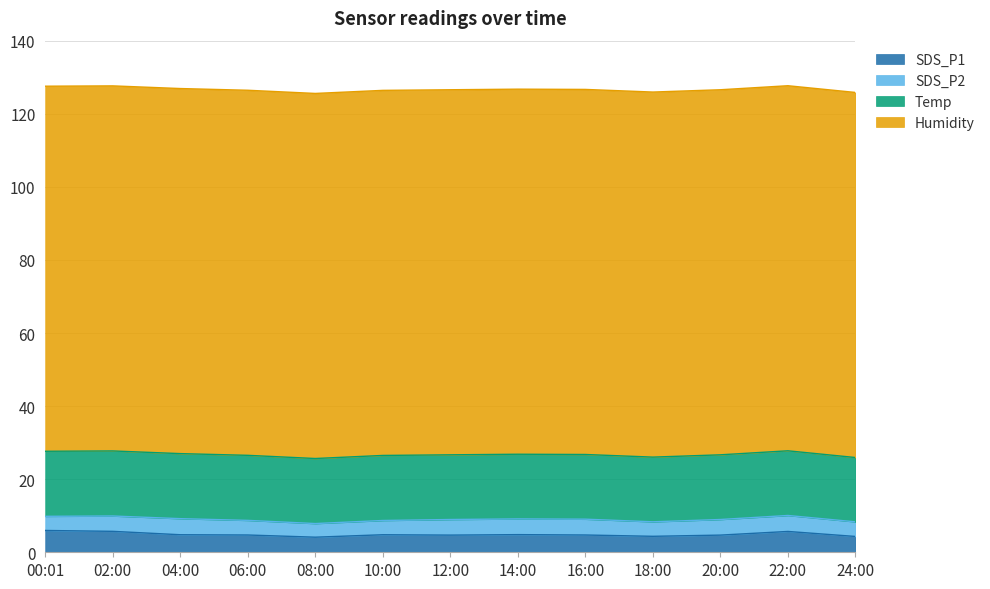

True or false: SDS_P1 and Temp cross at least once.

False